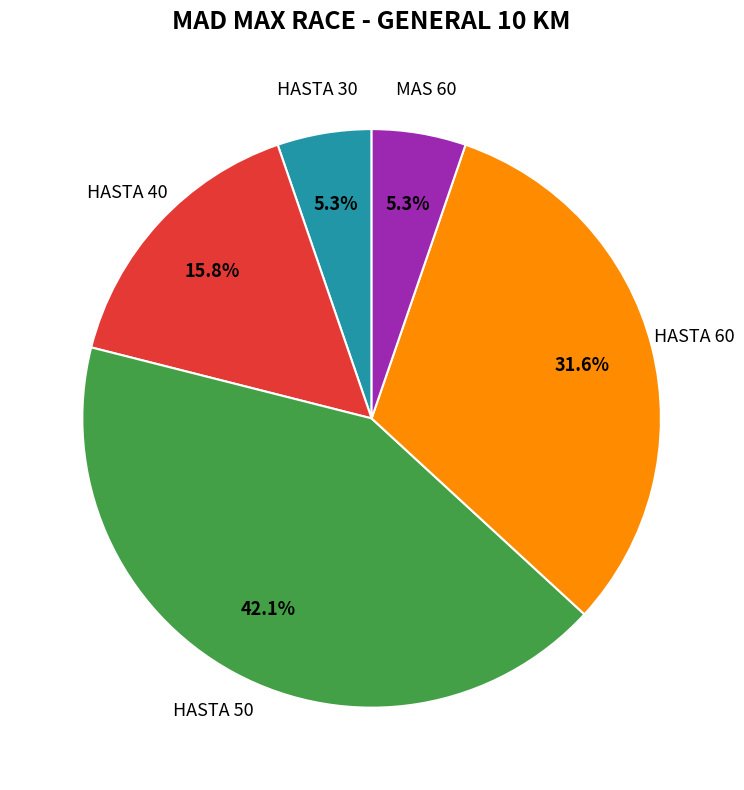

Is there a majority slice in this chart?

No